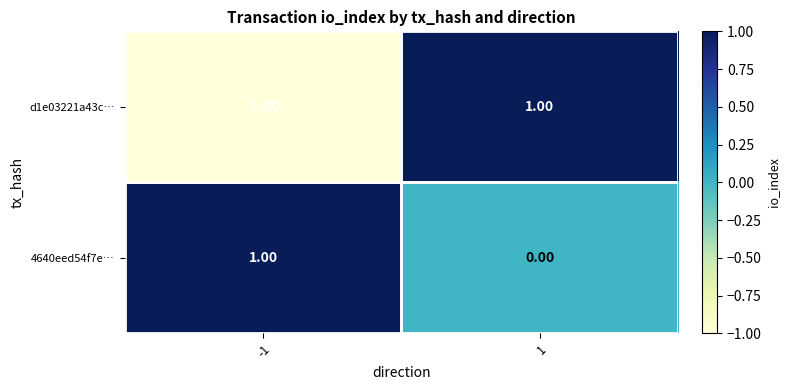

Between -1 and 1, which series saw the biggest shift?

d1e03221a43c…